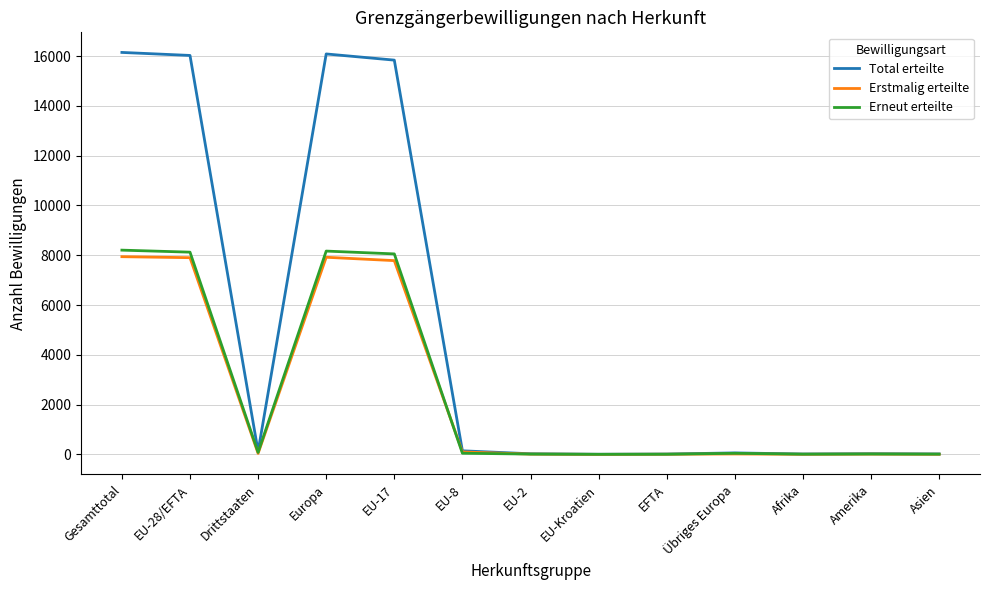

Which series has the largest range (max minus min)?

Total erteilte